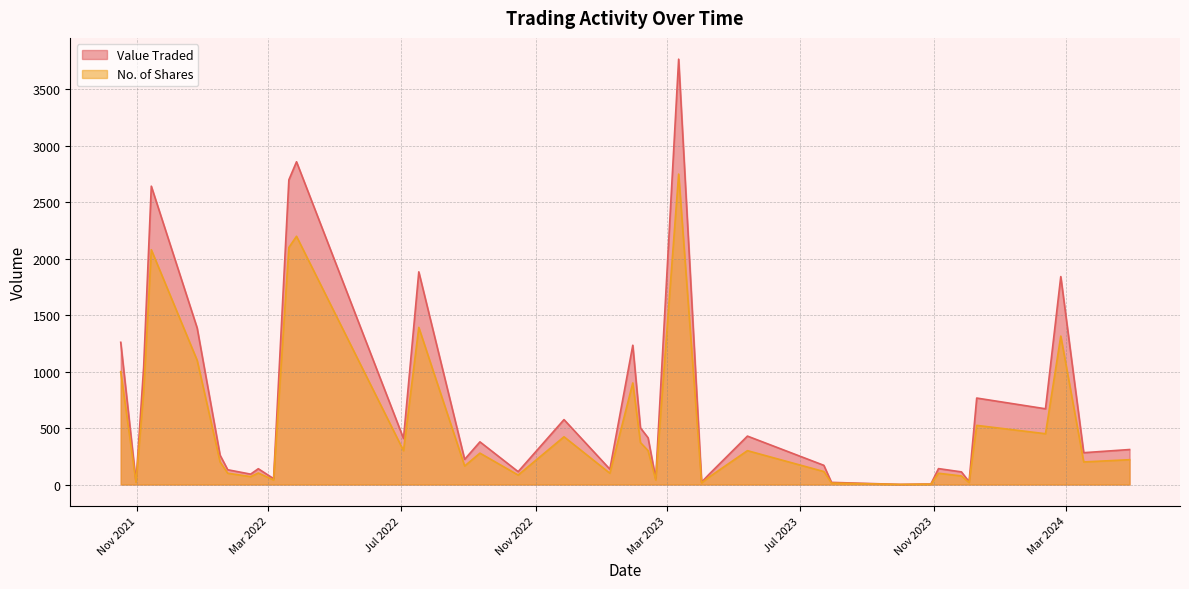

The value of No. of Shares at 4 is 820. True or false?

False